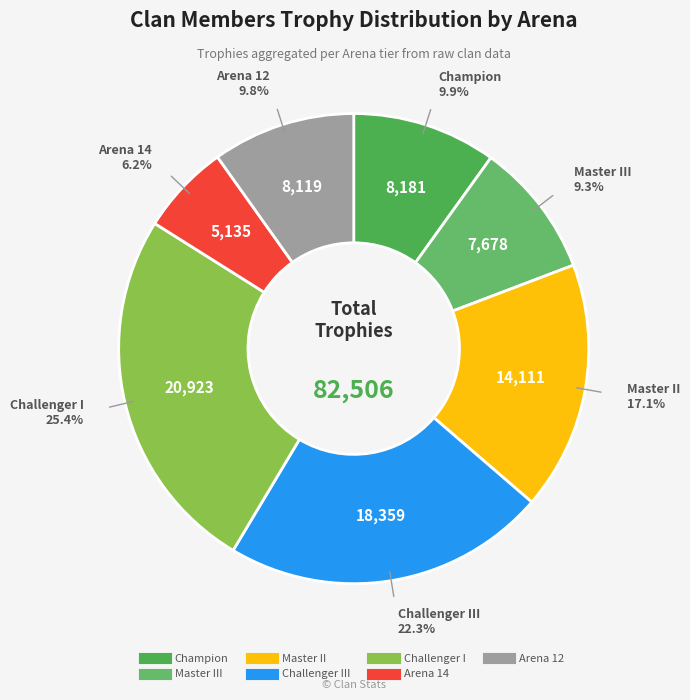

Is there any slice that represents more than half of the pie?

No